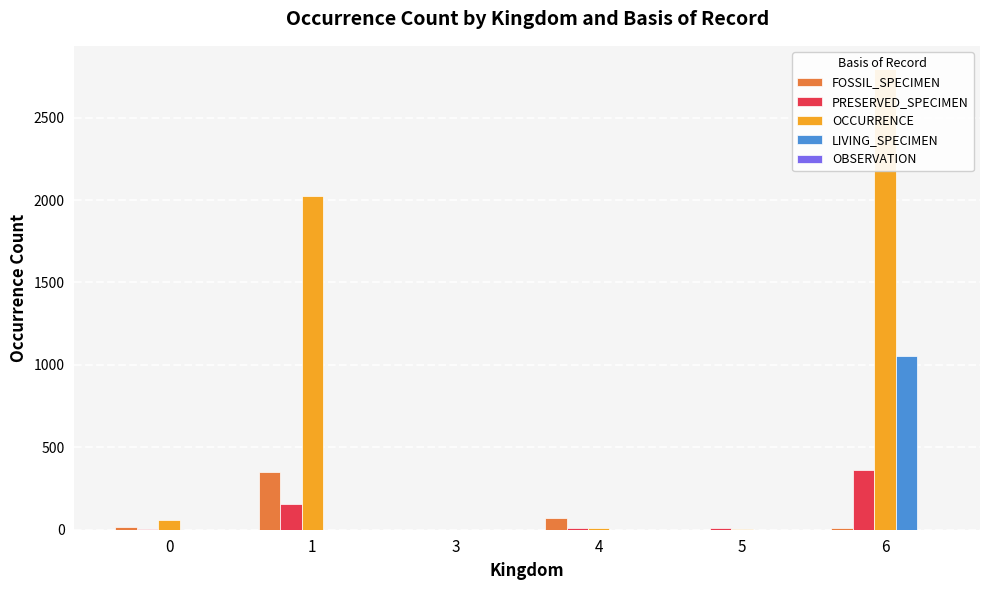

List the labels in order of OBSERVATION value, largest first.

5, 0, 1, 3, 4, 6